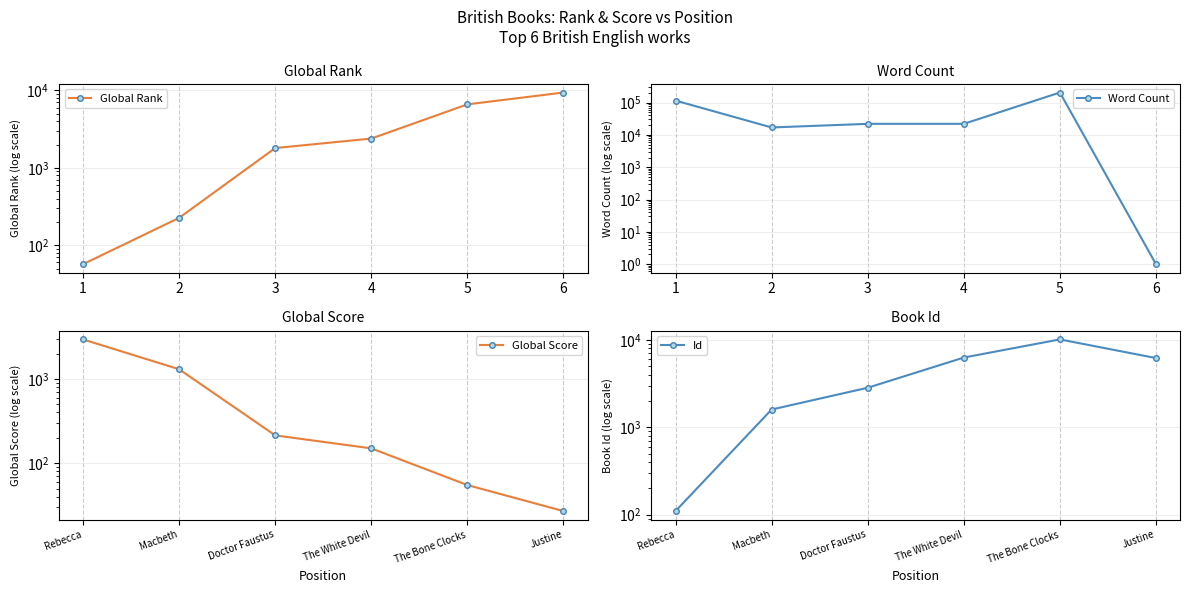

The value of Id at Justine is 6198. True or false?

True